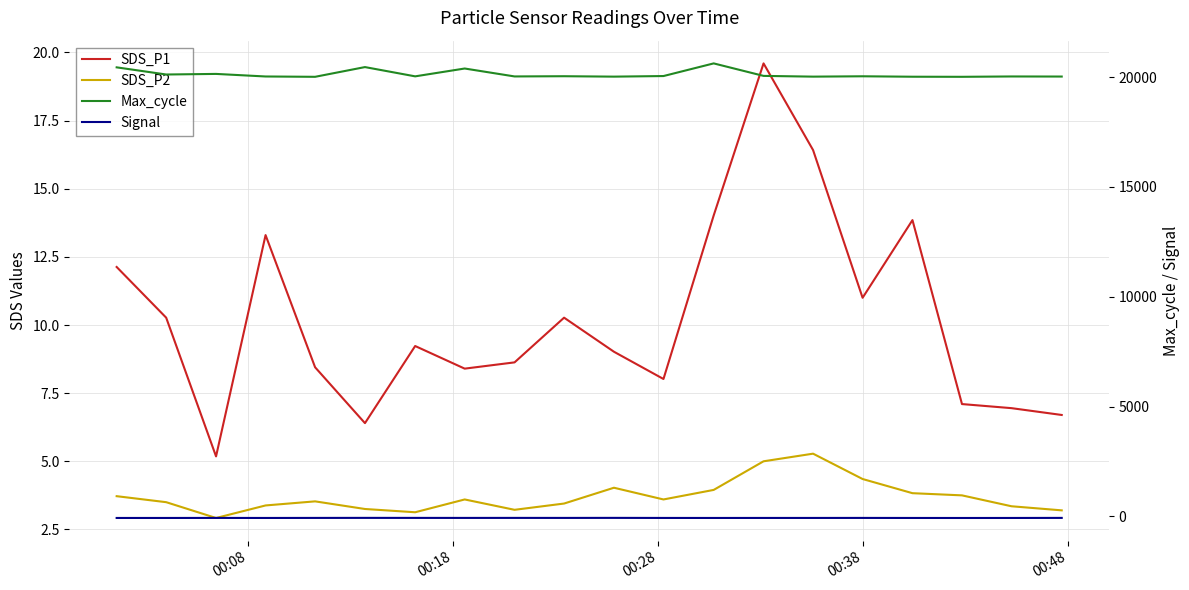

What is the spread (max minus min) of values at 00:18?

20196.0